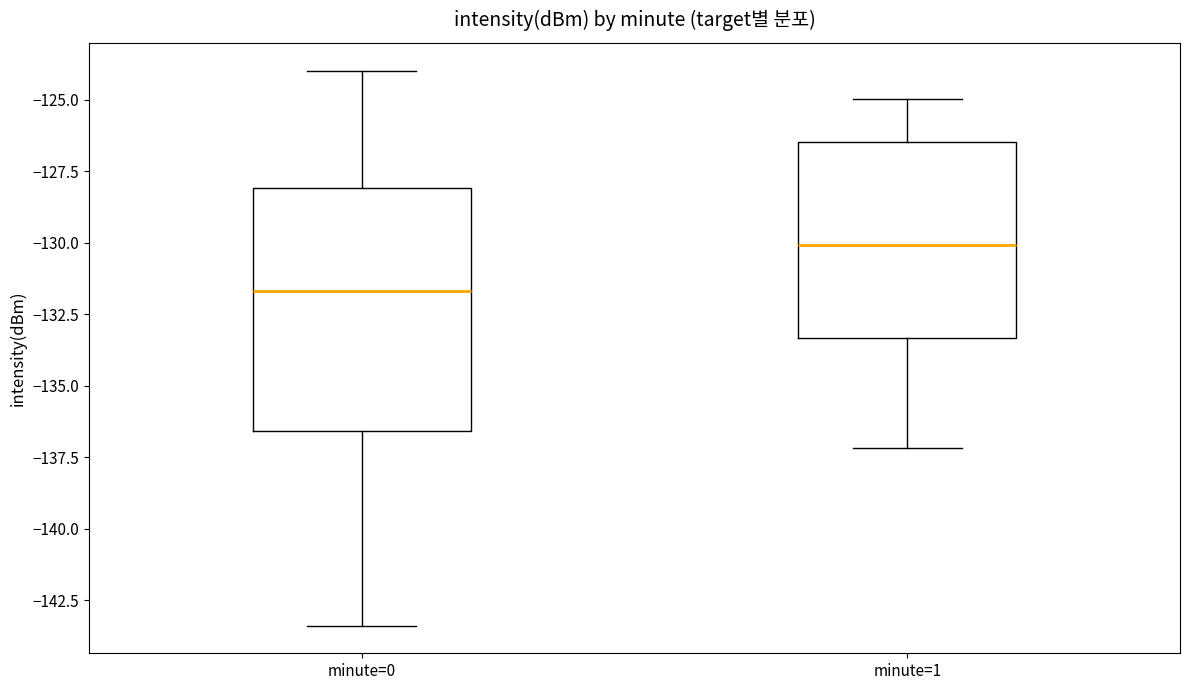

Where does the lower whisker of the box for minute=1 end on the y-axis? The values are not printed on the chart, so give them approximately, as read against the axis.

-137.0